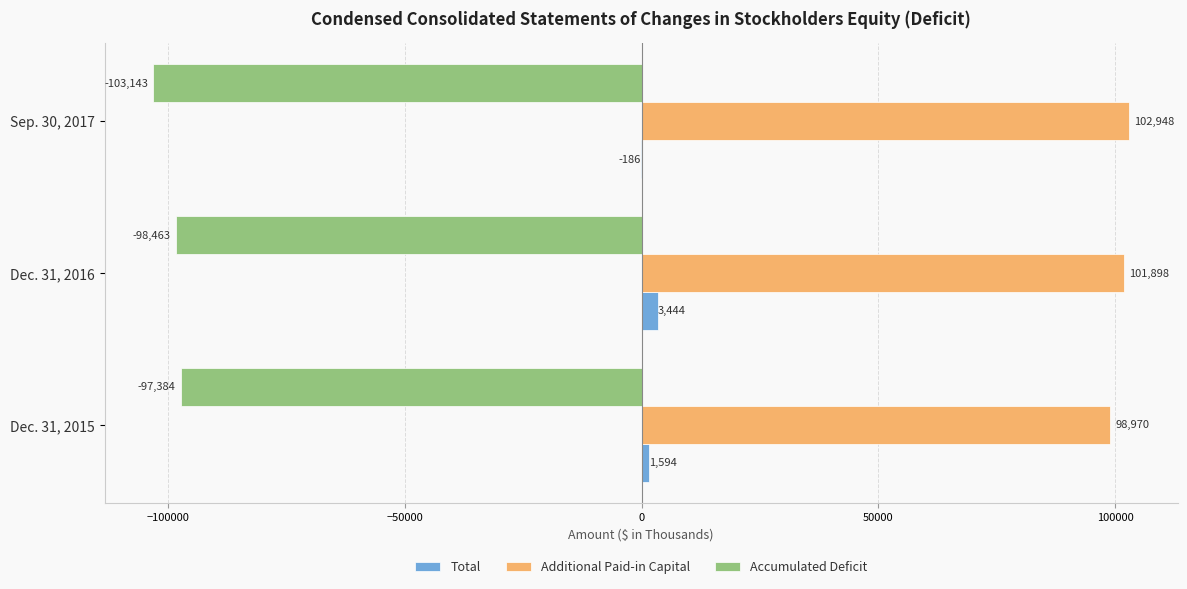

At which category does the chart reach its peak across all series?

Sep. 30, 2017